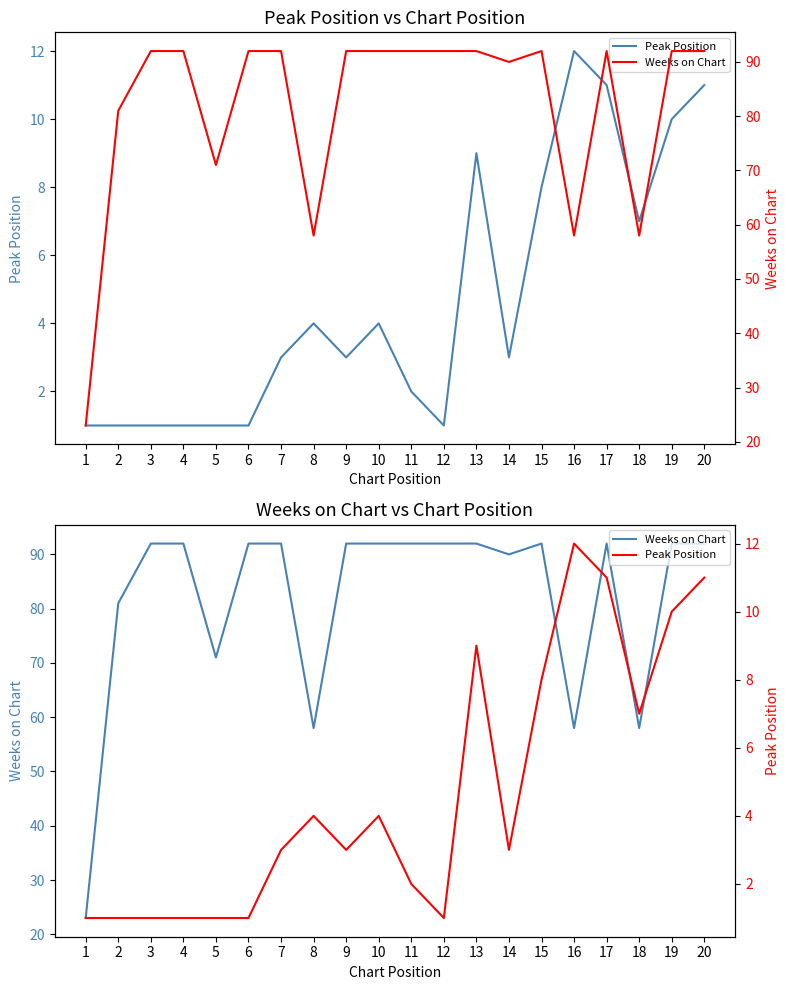

In Peak Position, how many points are higher than both neighbors (excluding endpoints)?

4